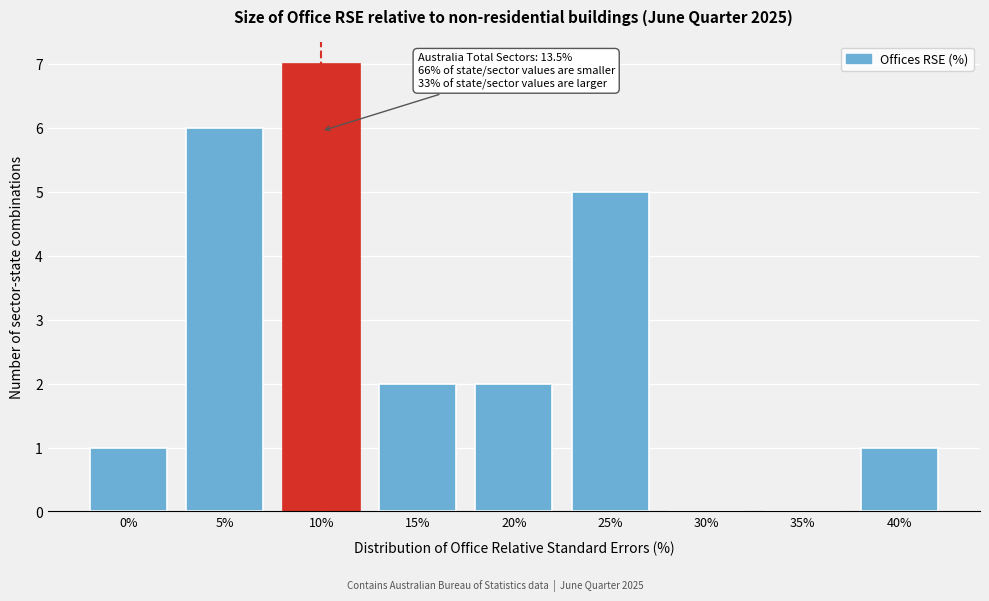

Reading right to left, extract all data points from this chart.

40%=1	35%=0	30%=0	25%=5	20%=2	15%=2	10%=7	5%=6	0%=1